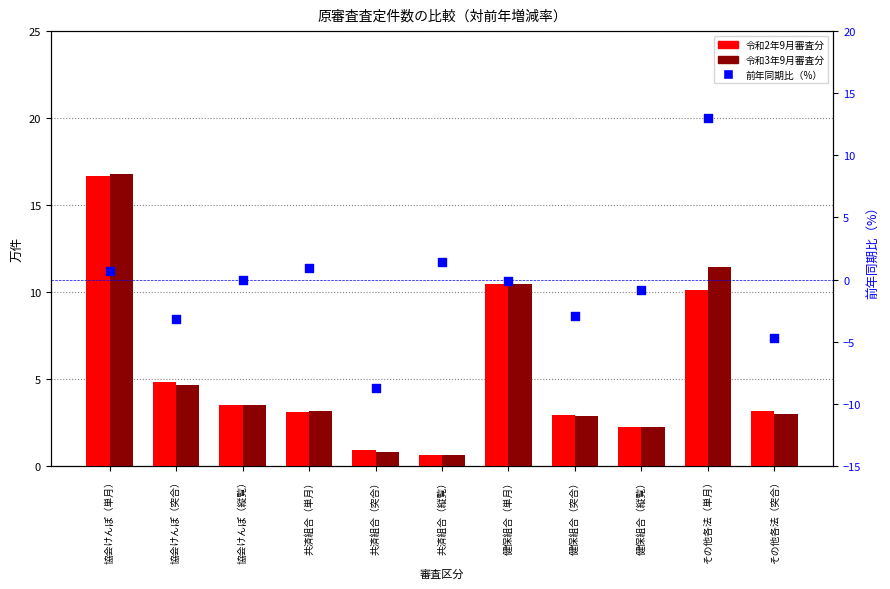

Which series has the largest total across all categories?

令和3年9月審査分